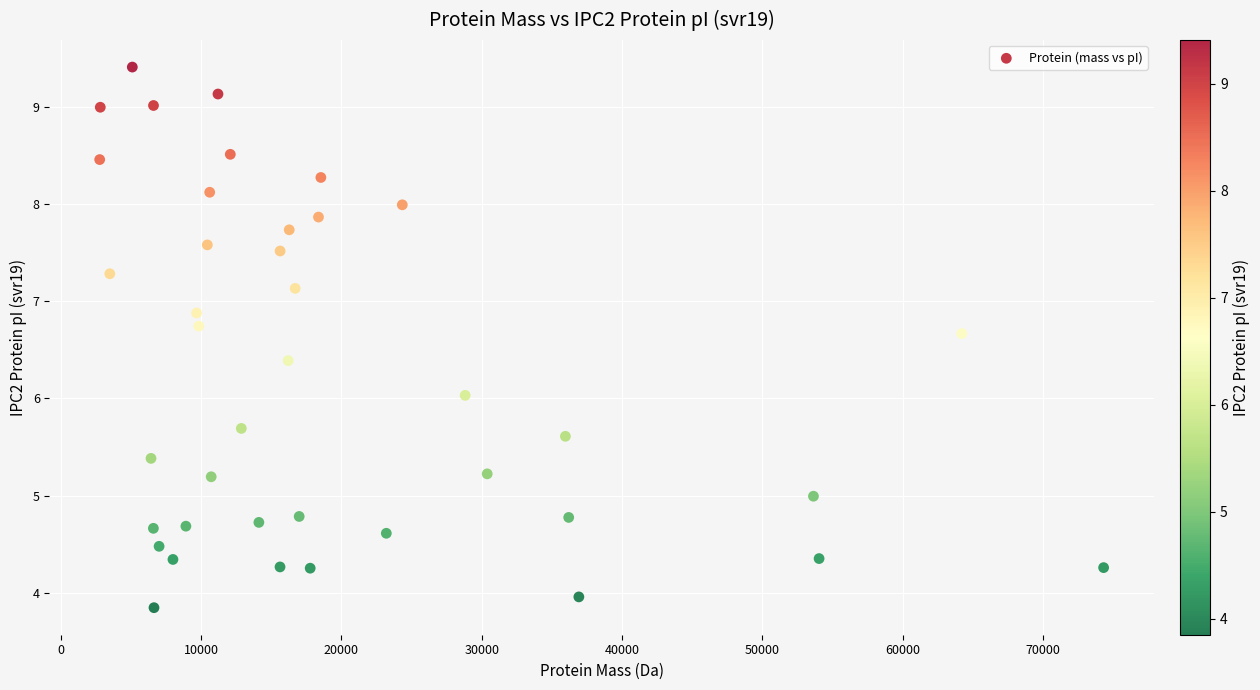

What is the range of Y values (max minus min)?

5.6